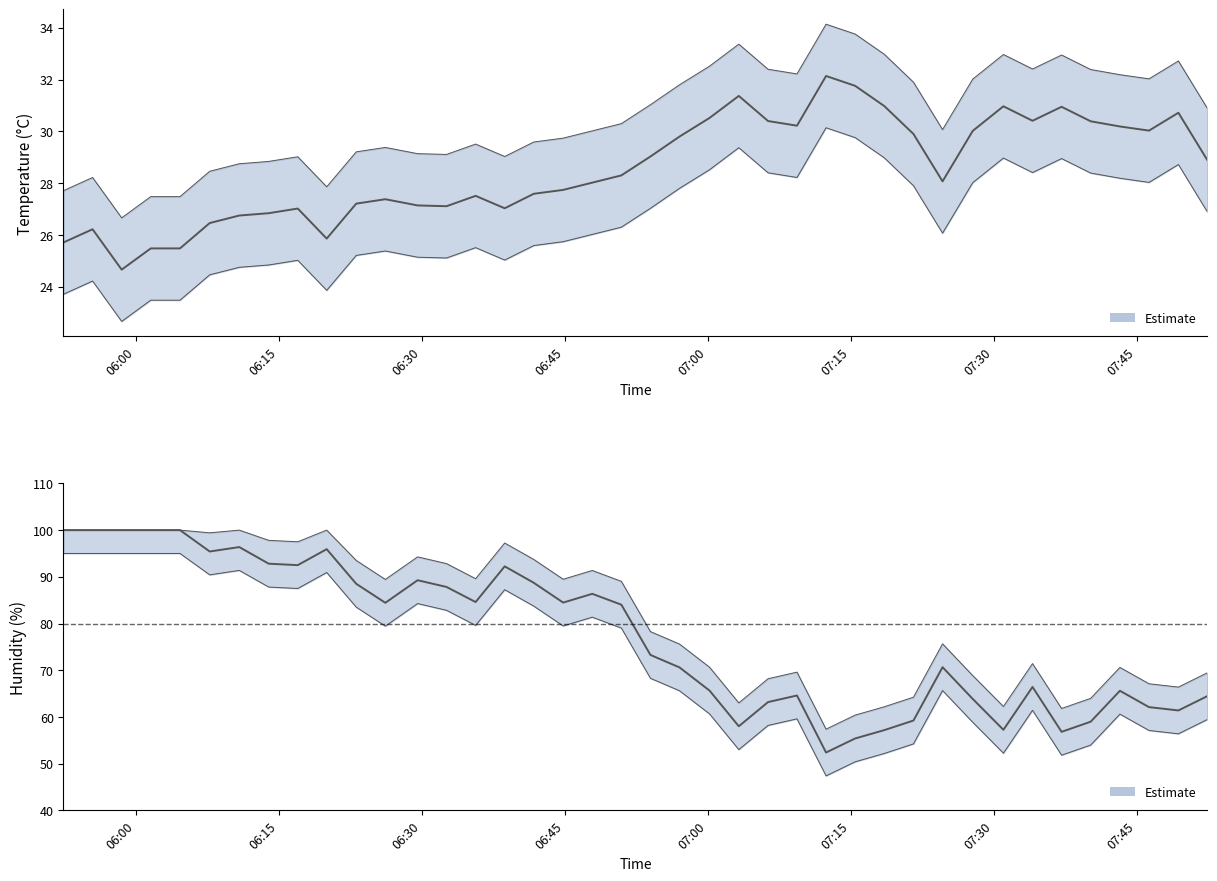

What is the minimum value for temperature?

24.7